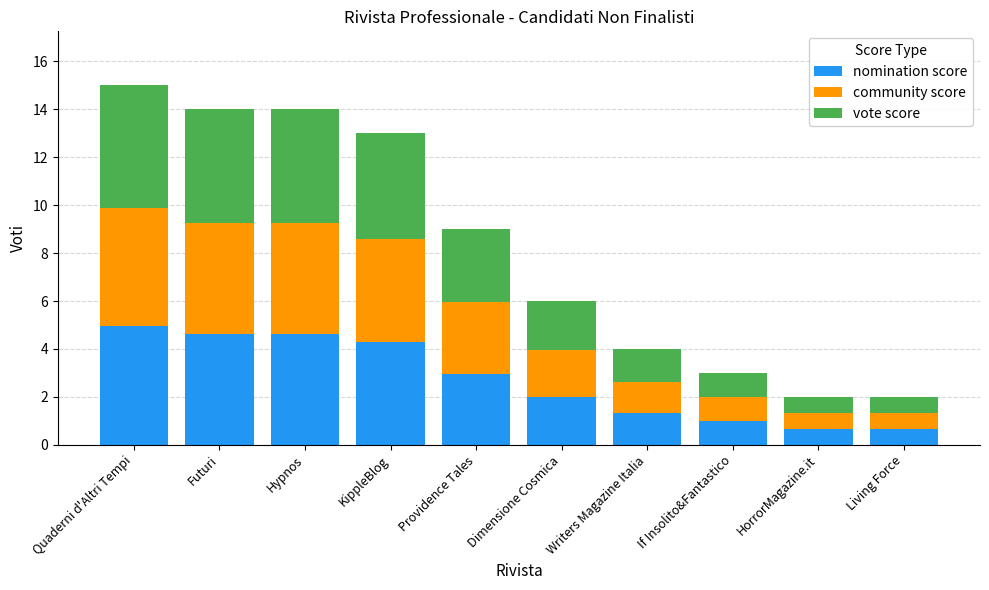

The value of nomination score at Hypnos is 4.6. True or false?

True